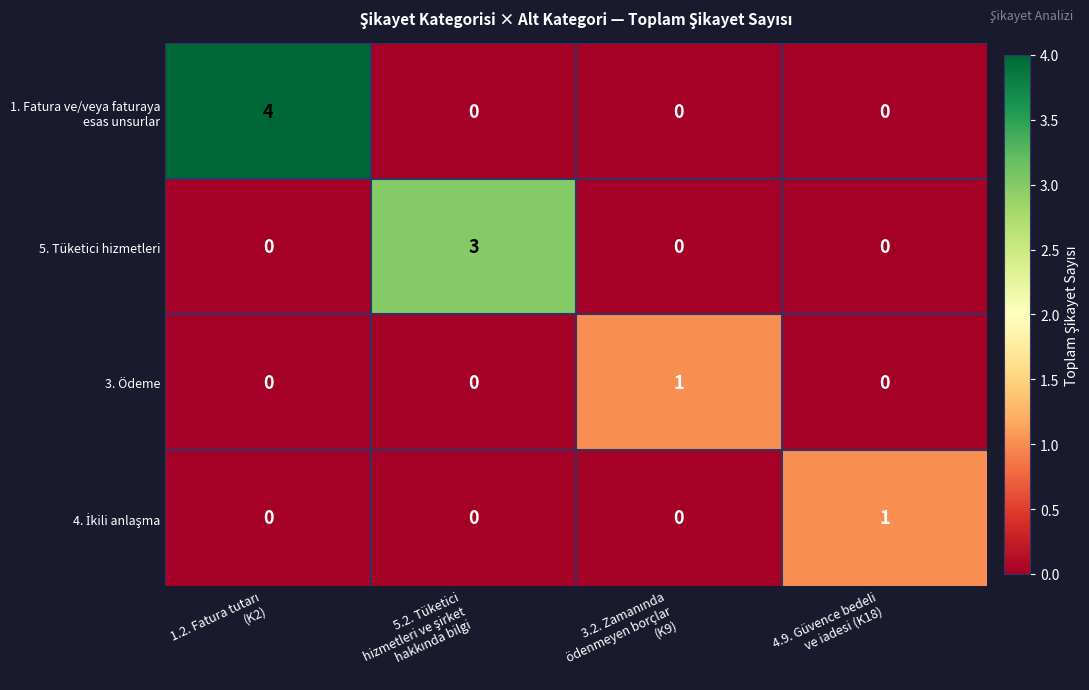

What is the difference between the highest and lowest values at 4.9. Güvence bedeli
ve iadesi (K18)?

1